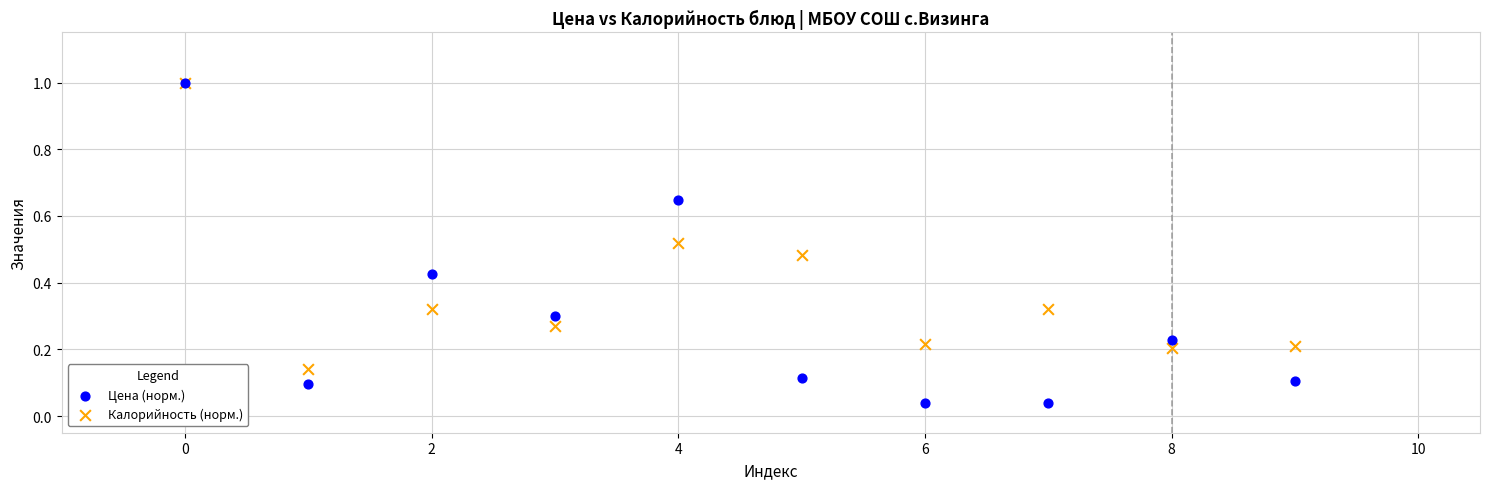

What are all the series names shown in the legend?

Цена (норм.), Калорийность (норм.)